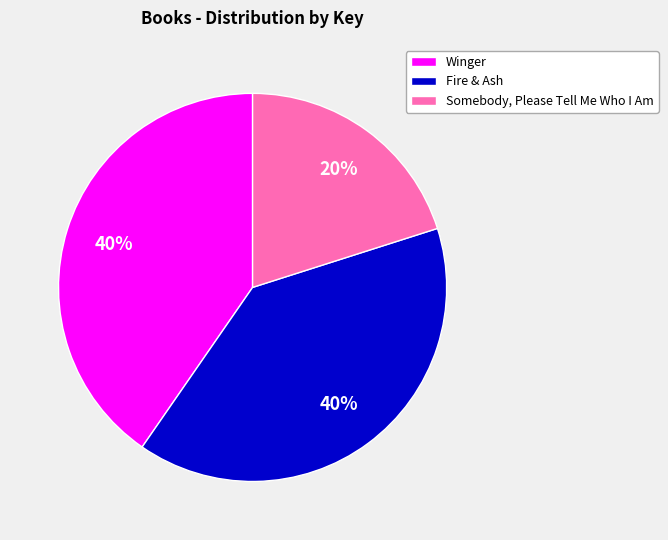

Which category has the smallest portion of the pie?

Somebody, Please Tell Me Who I Am